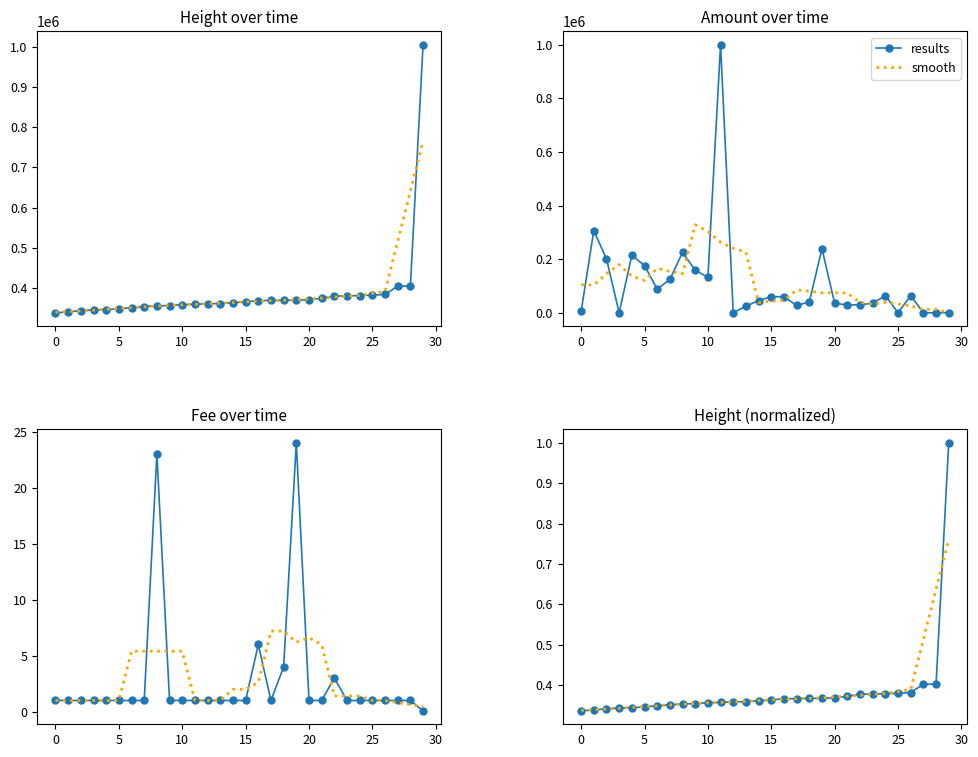

What is the total value across all series at 21?

0.7